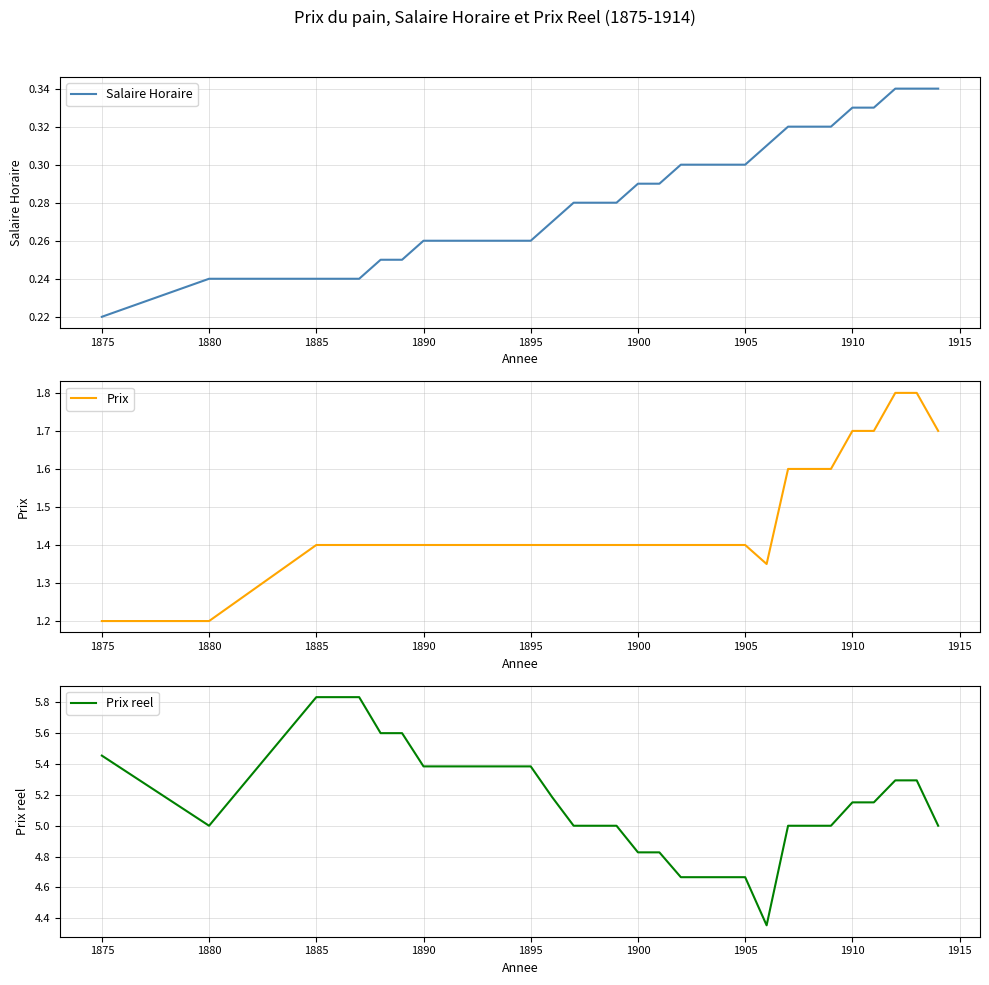

Where is Salaire Horaire nearest to the value 0?

1875